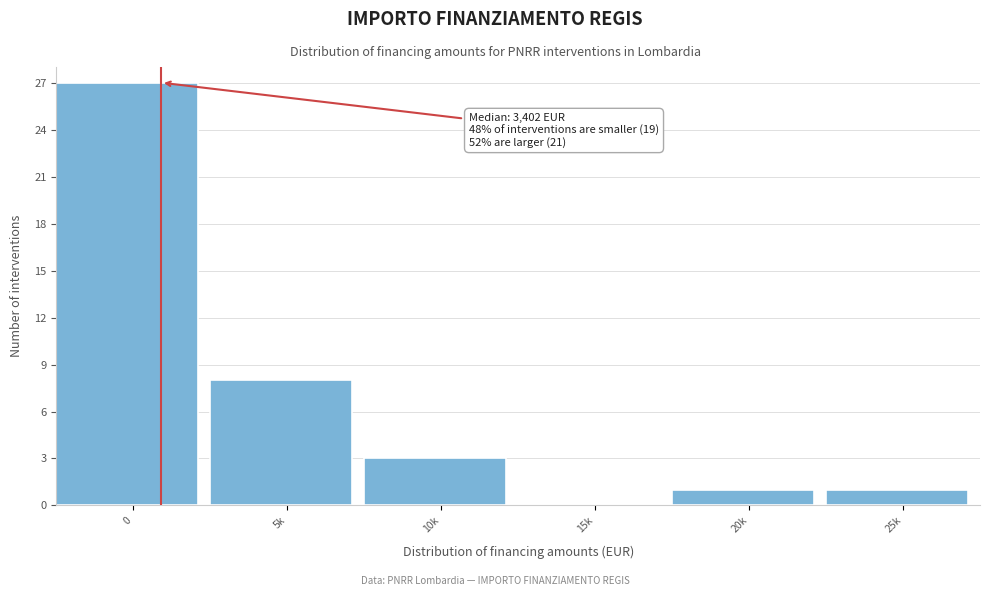

Reading left to right, transcribe all the data shown in this chart.

0=27	5k=8	10k=3	15k=0	20k=1	25k=1